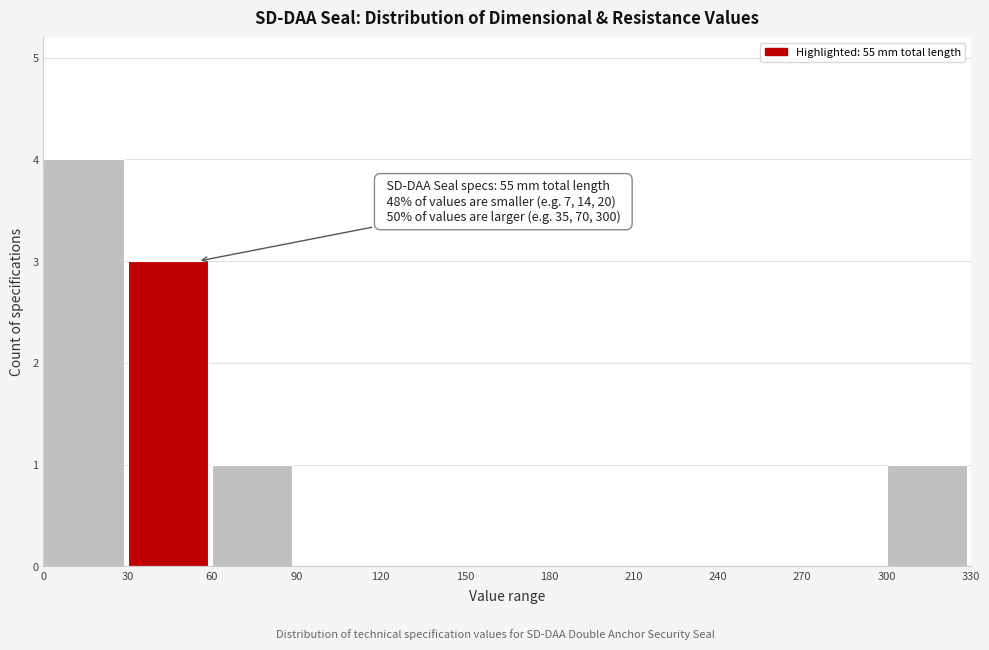

Over which range of the x-axis is the bar tallest?

0 to 30